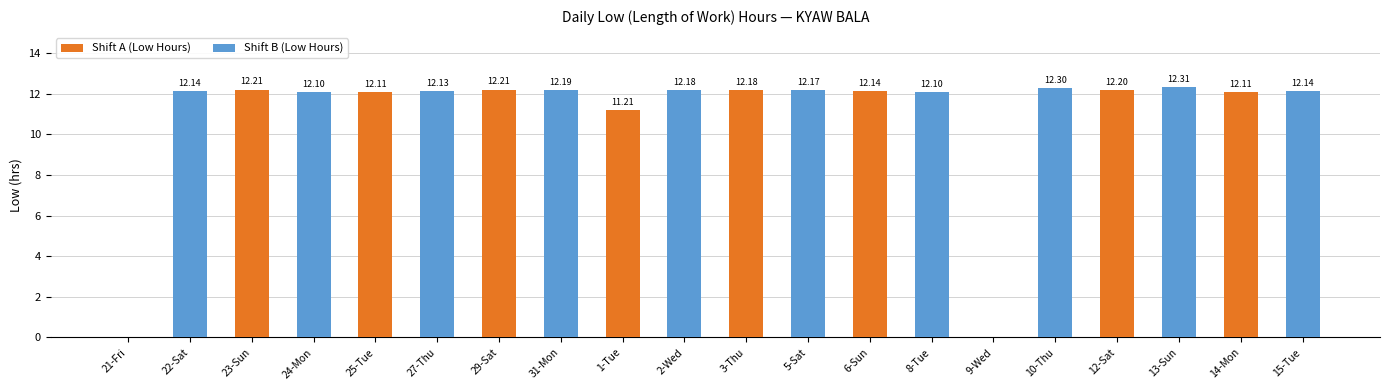

What is the greatest value displayed?

12.3